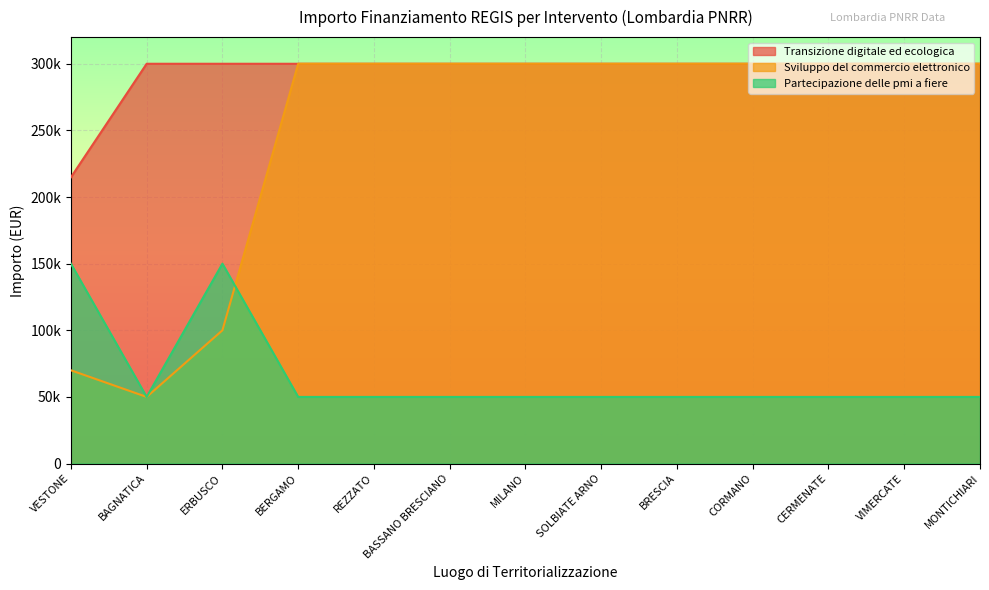

Where is the first local minimum for Partecipazione delle pmi a fiere?

BAGNATICA